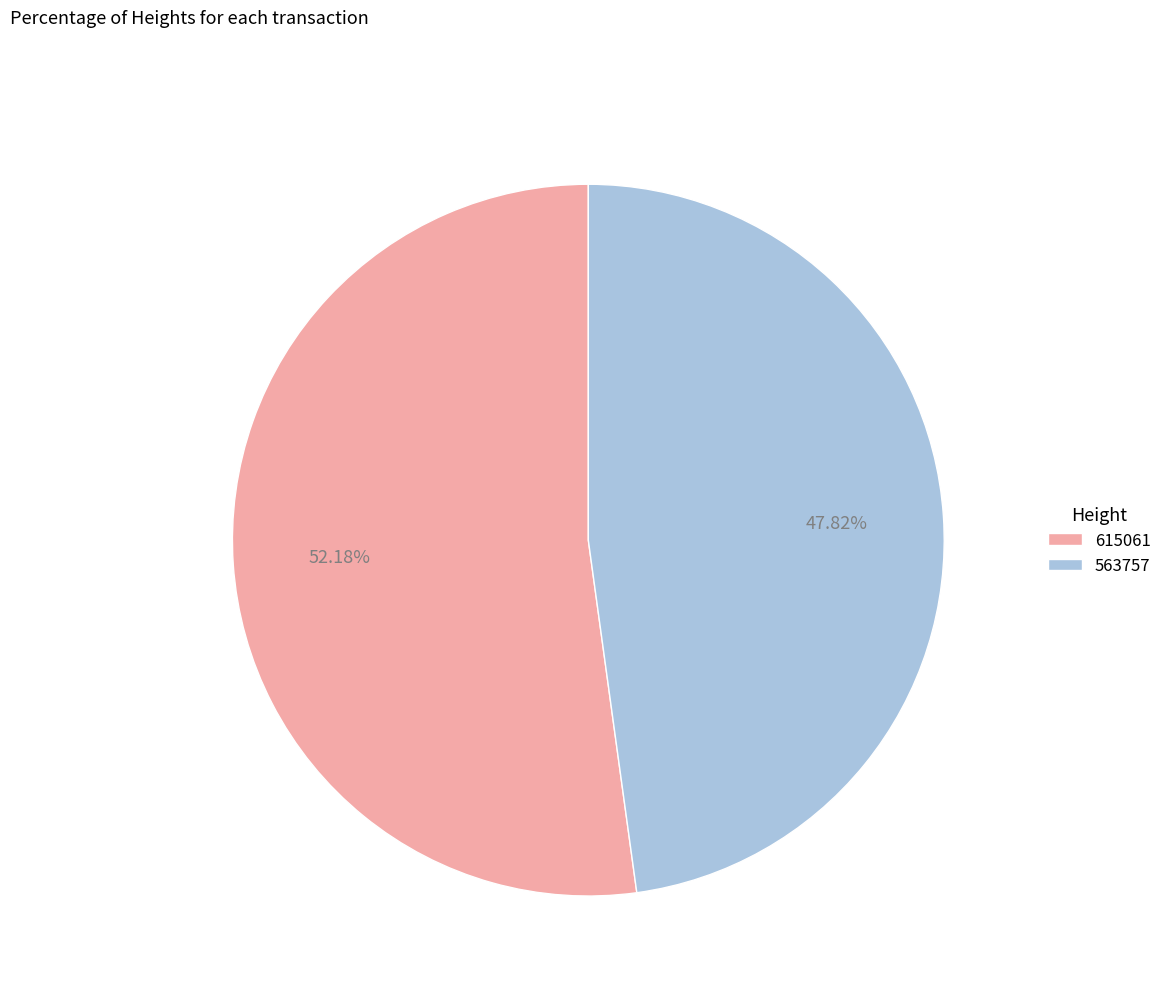

Is it true that 615061 is 40% of the pie?

False